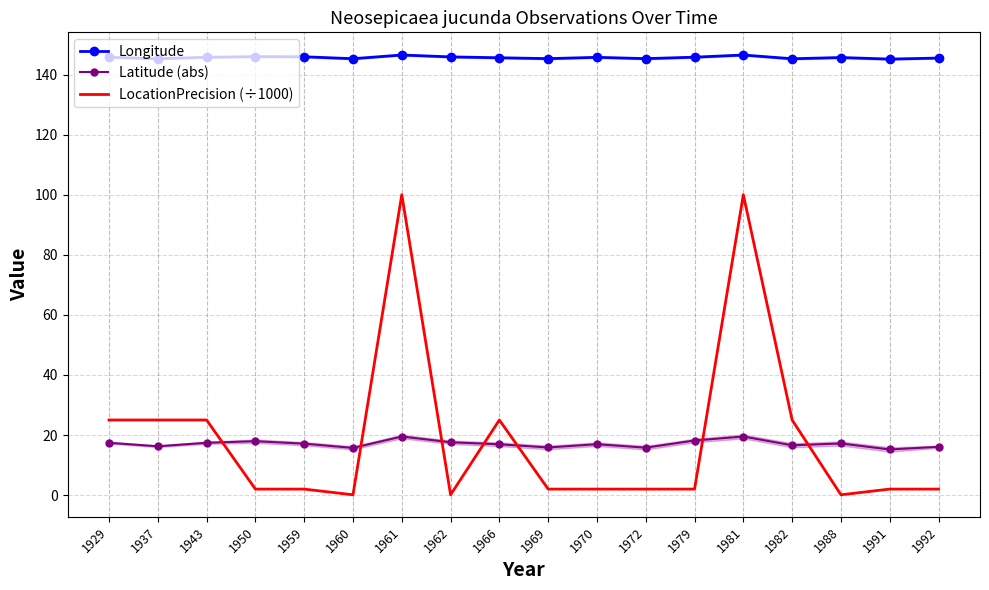

Where is the first local minimum for LocationPrecision (÷1000)?

1960